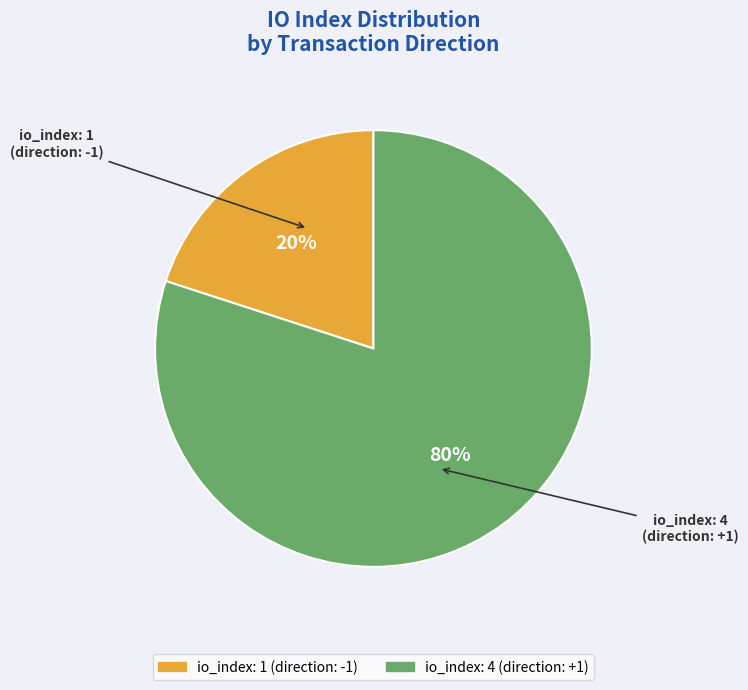

How many segments does this pie chart have?

2